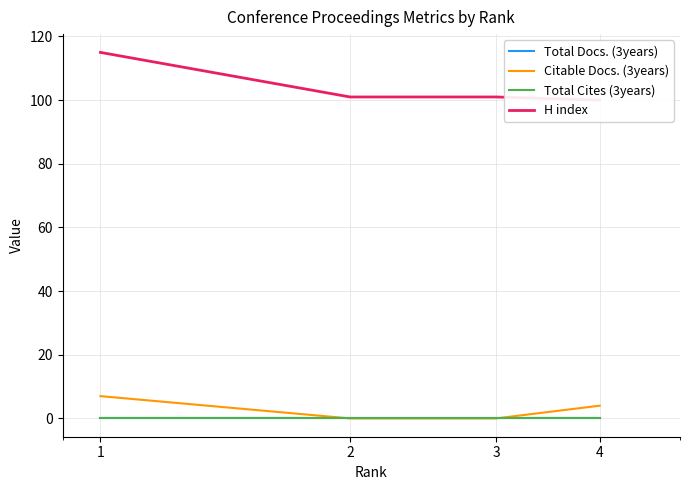

Reading right to left, what are all the values shown in this chart?

Total Docs. (3years): 4=0	3=0	2=0	1=0
Citable Docs. (3years): 4=4	3=0	2=0	1=7
Total Cites (3years): 4=0	3=0	2=0	1=0
H index: 4=100	3=101	2=101	1=115